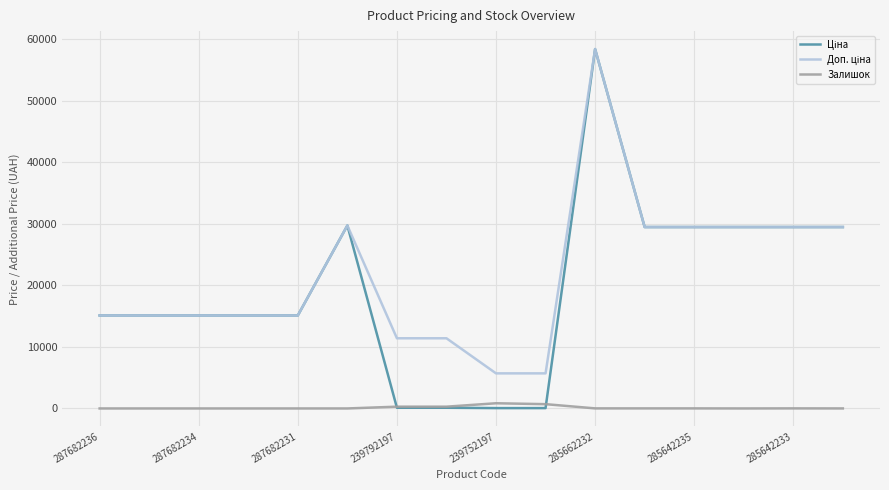

What is the maximum value shown in the chart?

58426.5